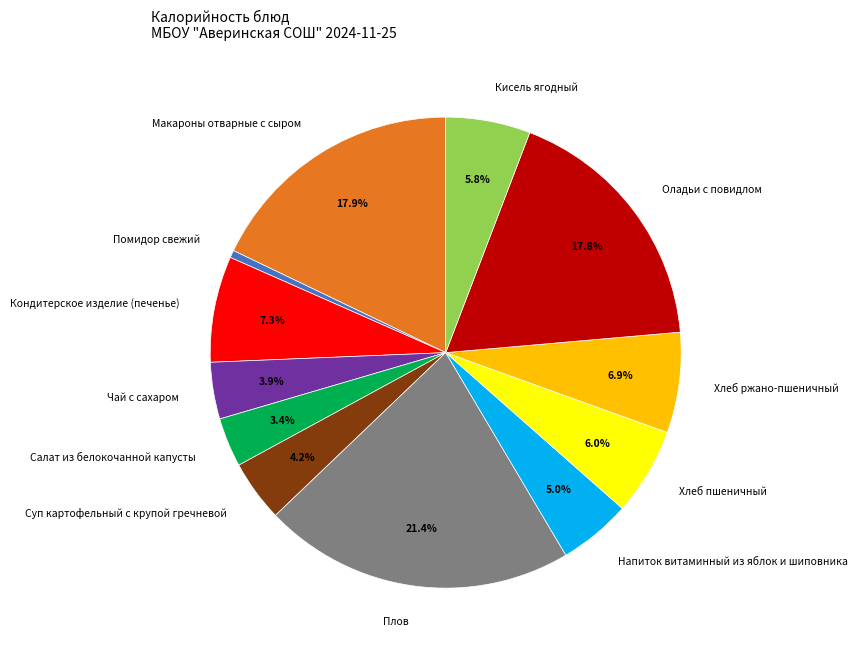

How much of the chart is everything except Суп картофельный с крупой гречневой?

95.8%